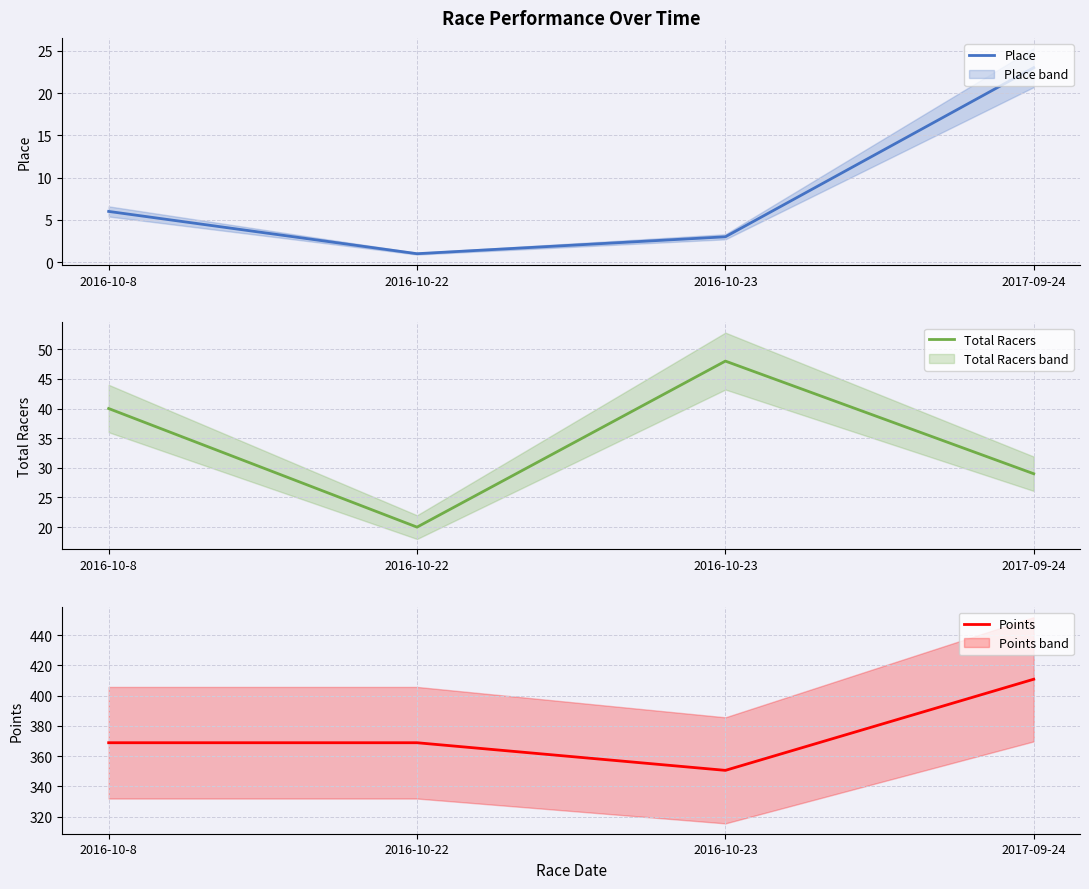

Rank the categories by Place value from lowest to highest.

2016-10-22, 2016-10-23, 2016-10-8, 2017-09-24